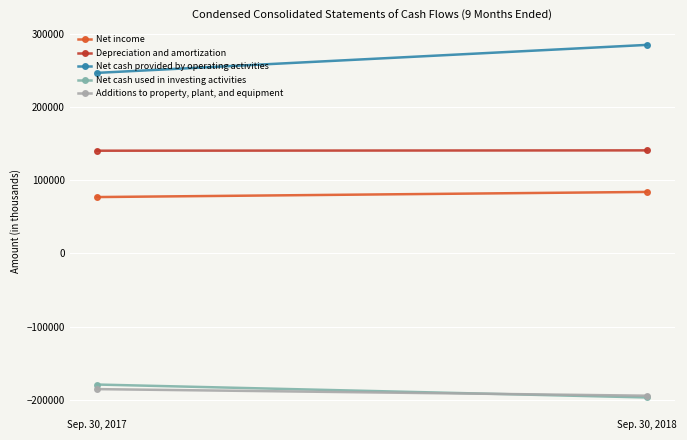

How many distinct data groups are displayed?

5